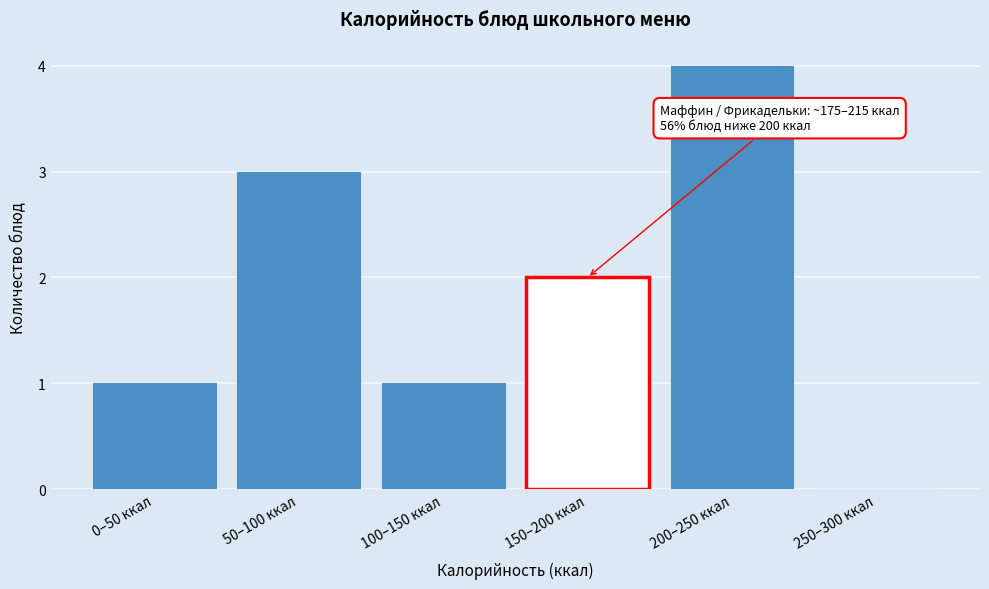

Reading left to right, list all the values displayed in this chart.

0–50 ккал=1	50–100 ккал=3	100–150 ккал=1	150–200 ккал=2	200–250 ккал=4	250–300 ккал=0